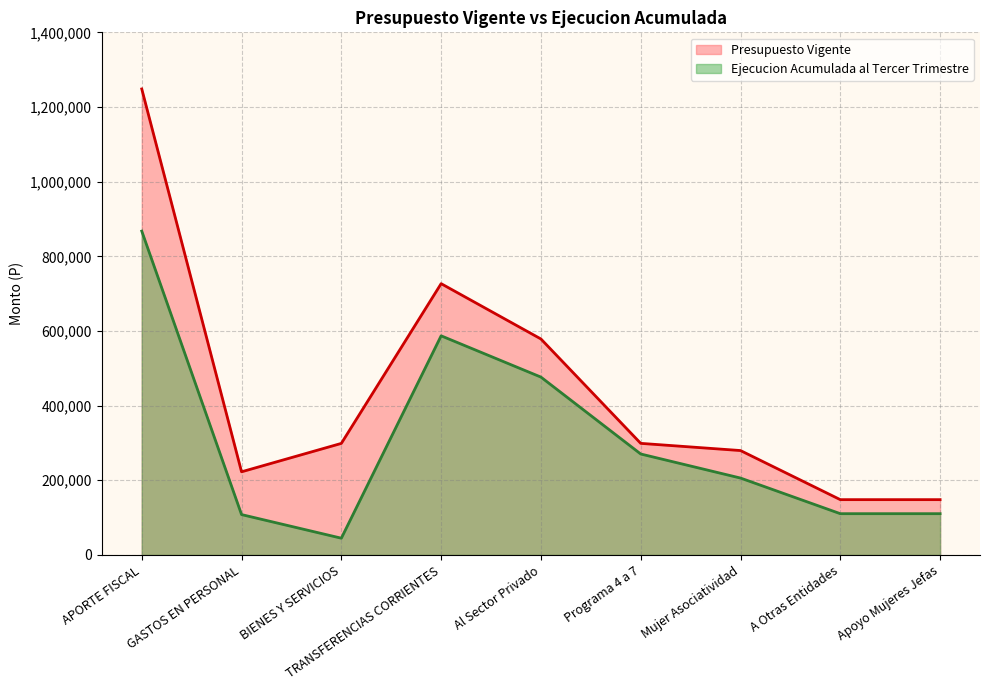

At which label does Ejecucion Acumulada al Tercer Trimestre reach its peak?

APORTE FISCAL